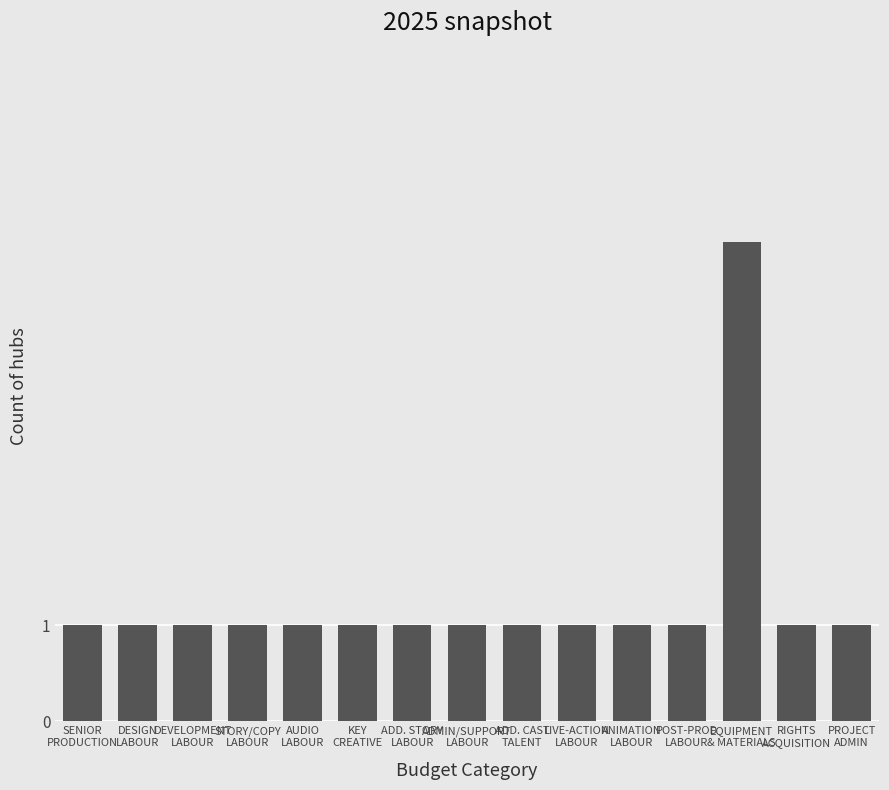

The value at ADMIN/SUPPORT
LABOUR is 1. True or false?

True